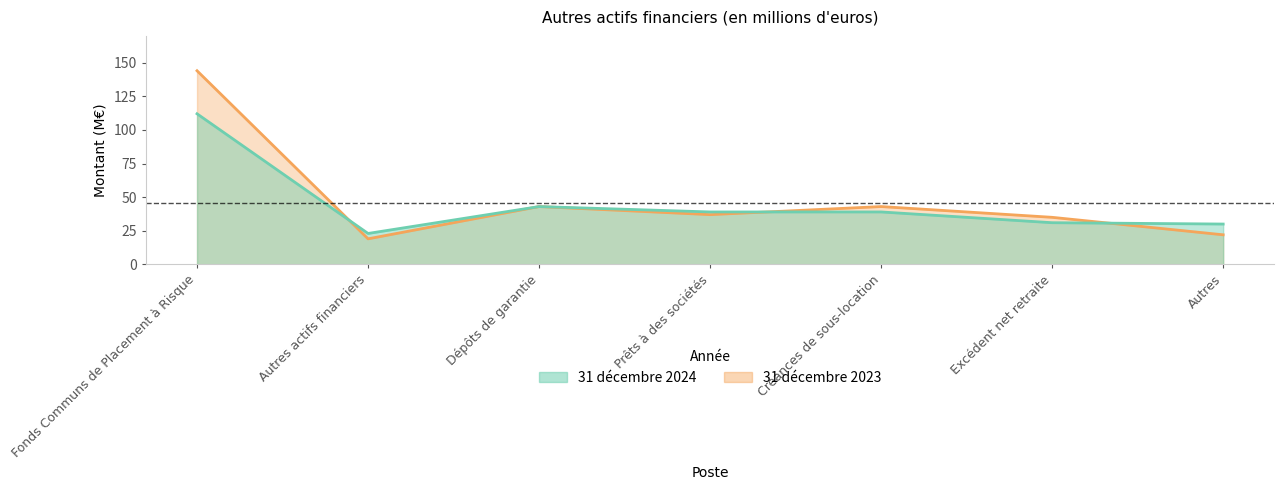

The 31 décembre 2024 series shows 10 at Autres. True or false?

False